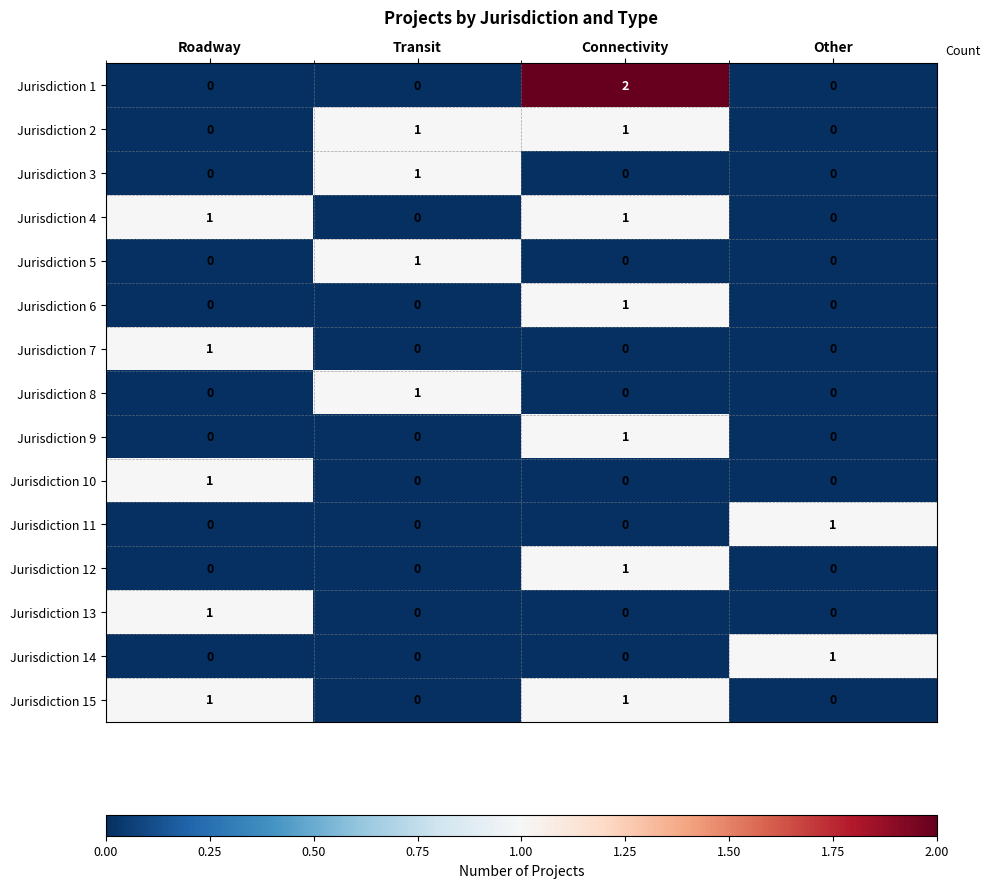

What is the difference between the highest and lowest values at Roadway?

1